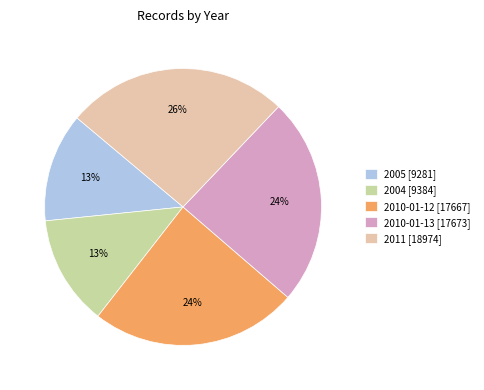

Do 2004 [9384] and 2010-01-12 [17667] together represent more than half of the pie?

No